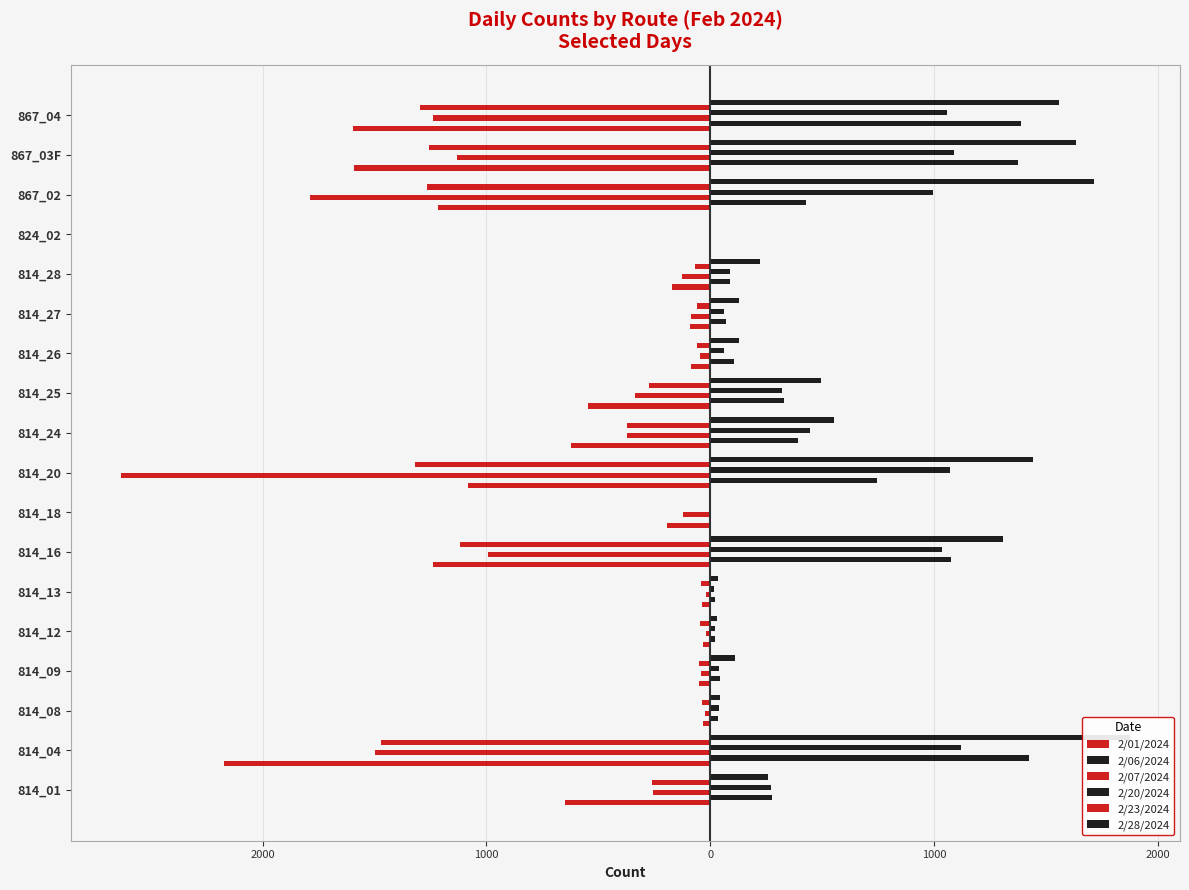

What are all the series names shown in the legend?

2/01/2024, 2/06/2024, 2/07/2024, 2/20/2024, 2/23/2024, 2/28/2024